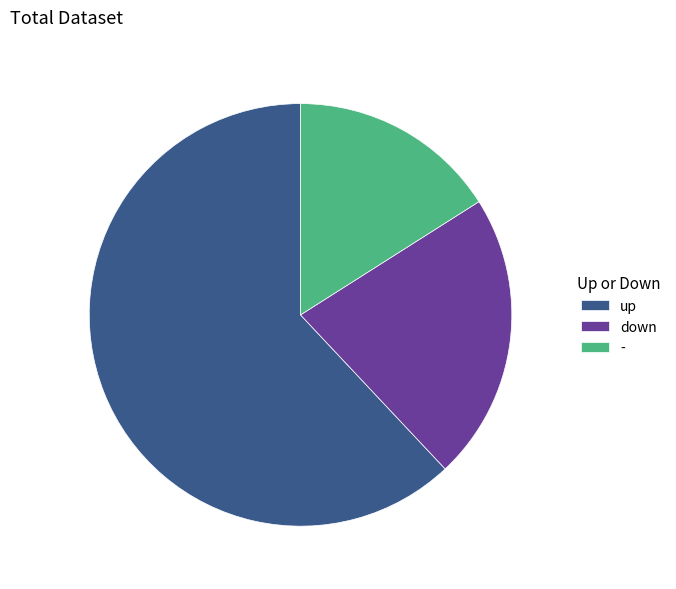

True or false: down accounts for 11% of the total.

False